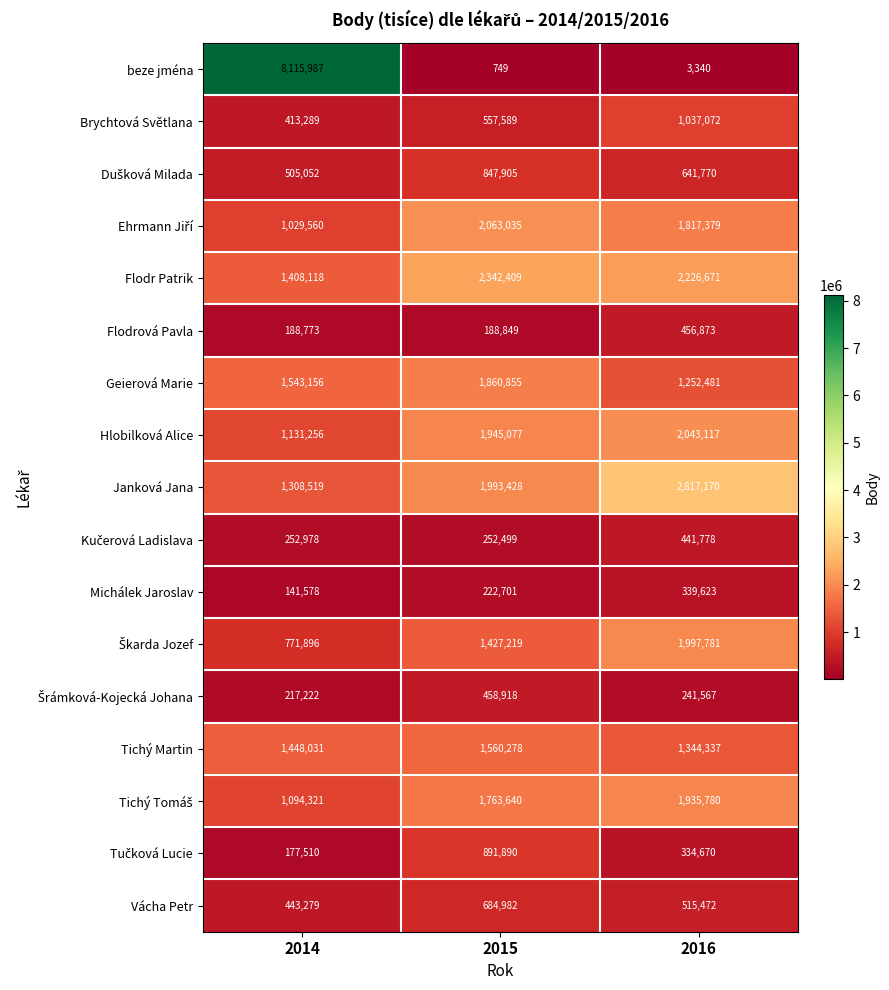

What is the sum of the beze jména values at 2014 and 2015?

8116736